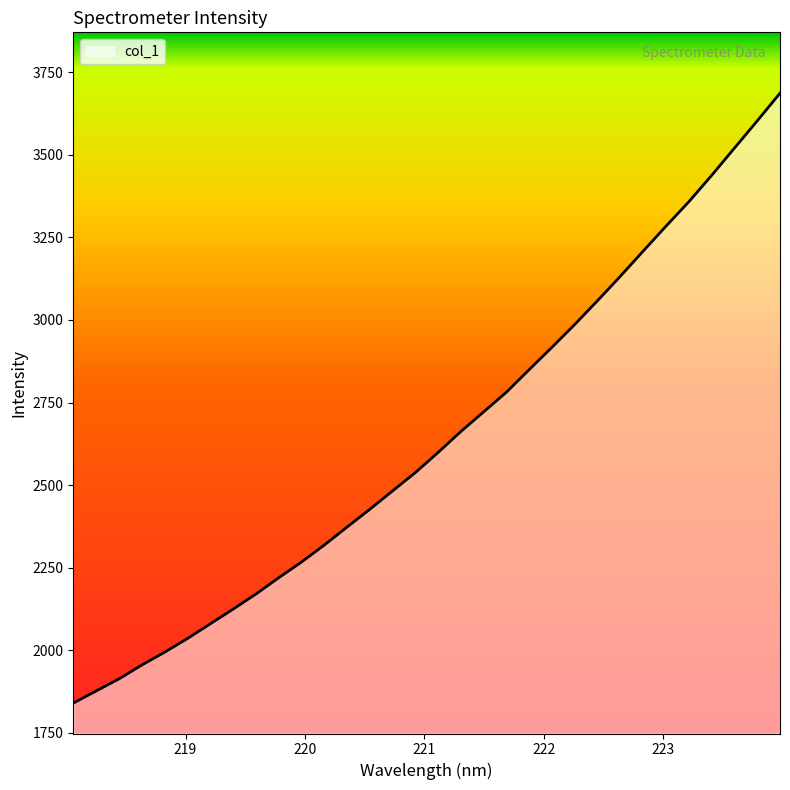

What is the maximum value shown in the chart?

3686.8